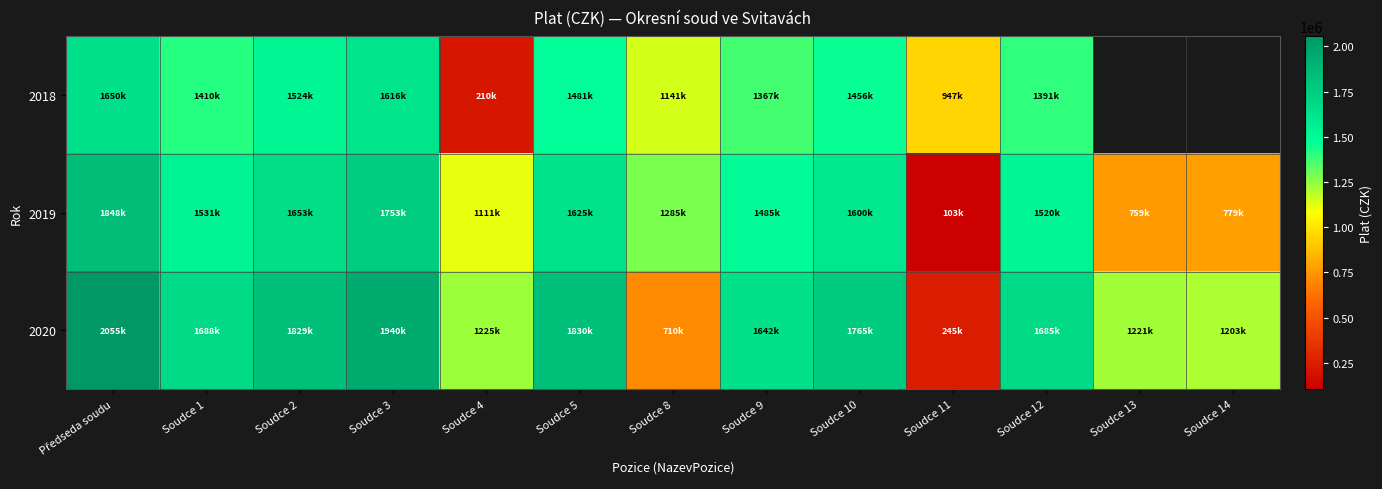

Where is 2020 nearest to the value 1150413?

Soudce 14